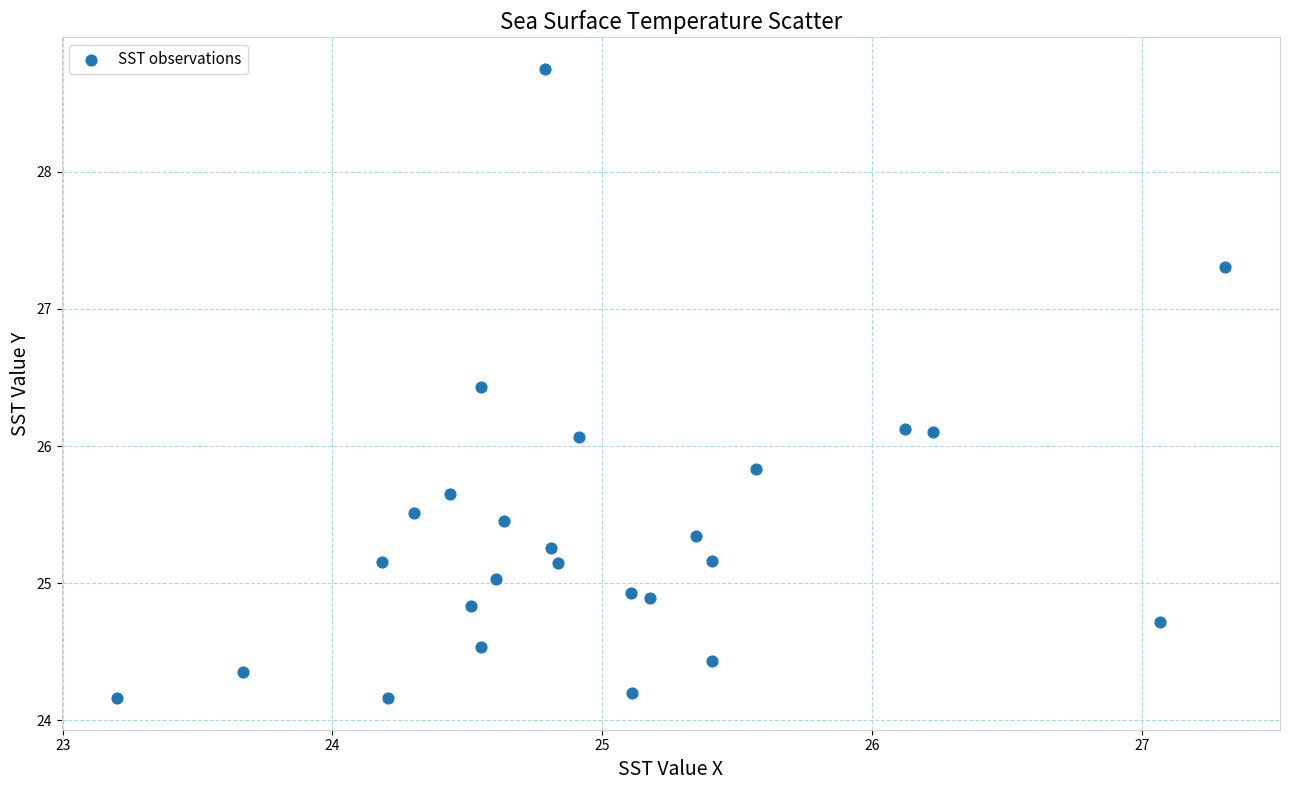

What is the range of Y values (max minus min)?

4.6